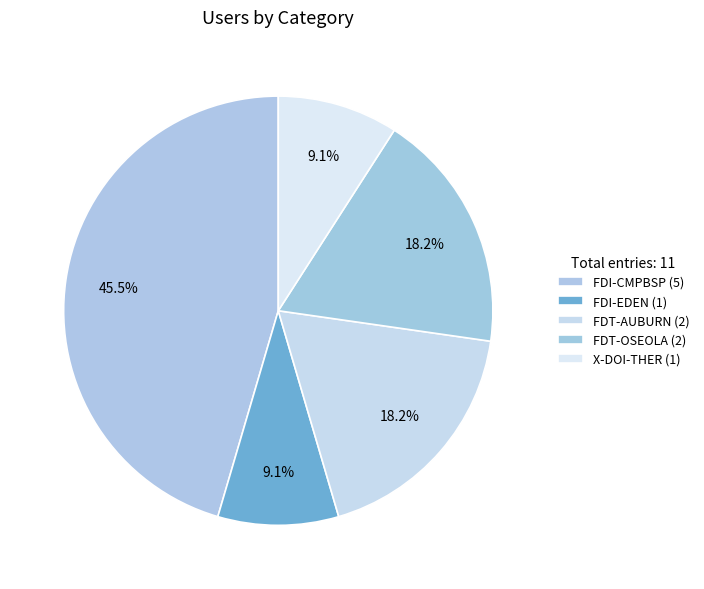

Combined, do FDI-CMPBSP and FDI-EDEN account for over 50%?

Yes